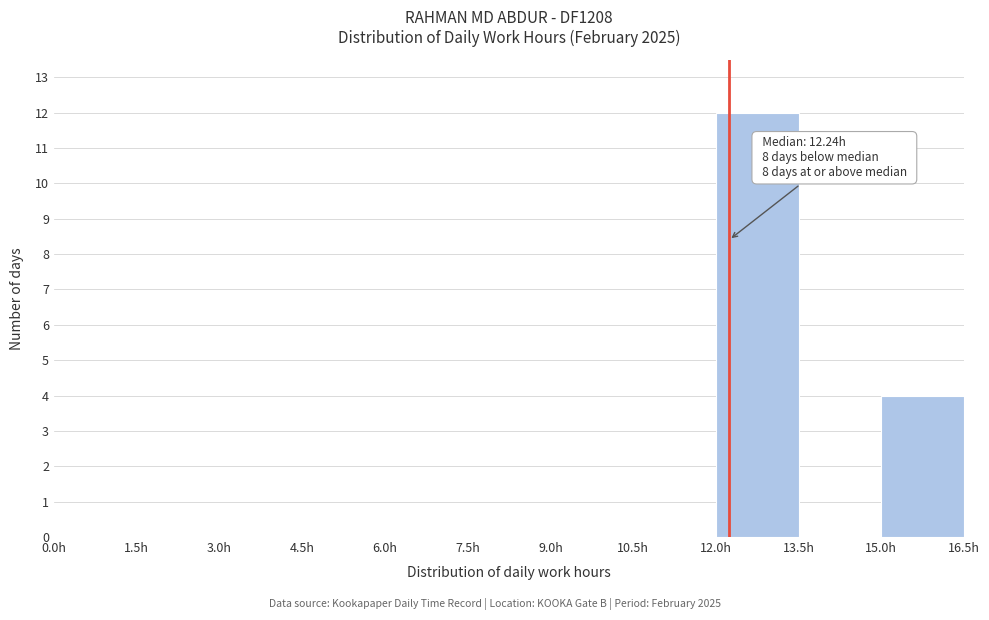

Over which range of the x-axis is the bar tallest?

12.0 to 13.5